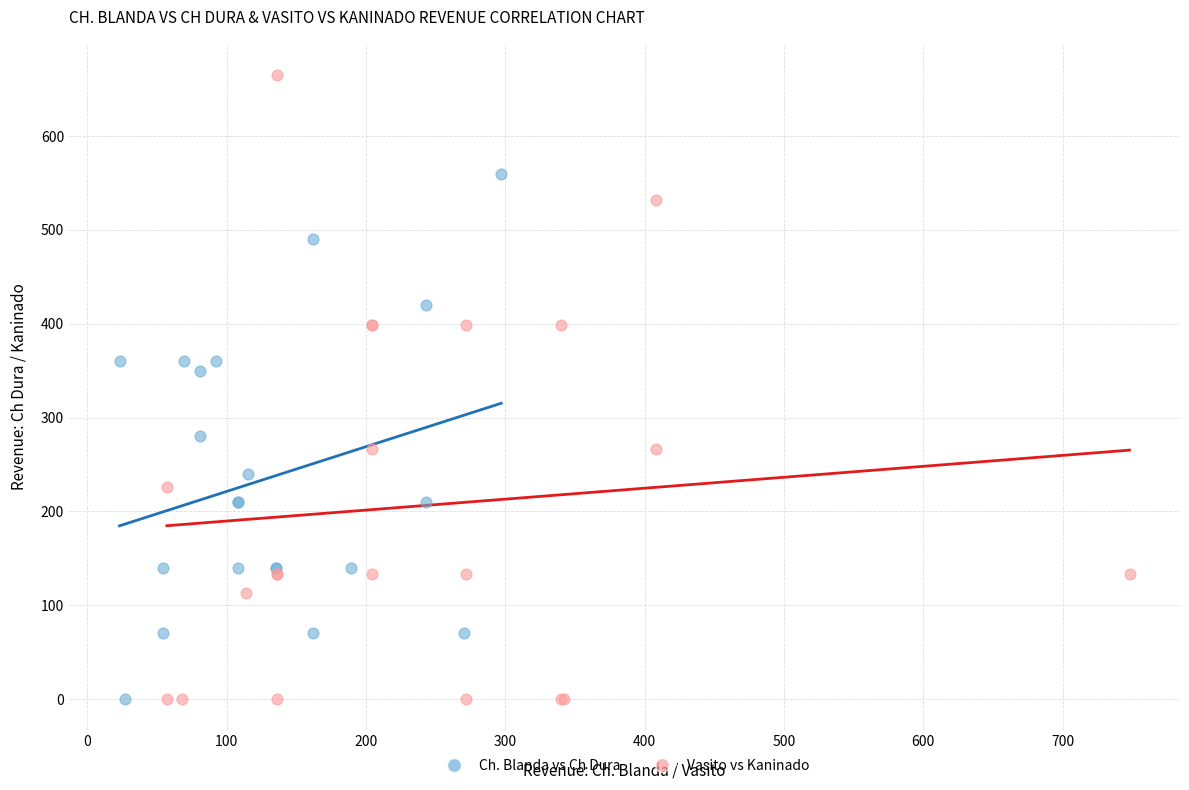

Which series reaches the maximum Y coordinate?

Vasito vs Kaninado